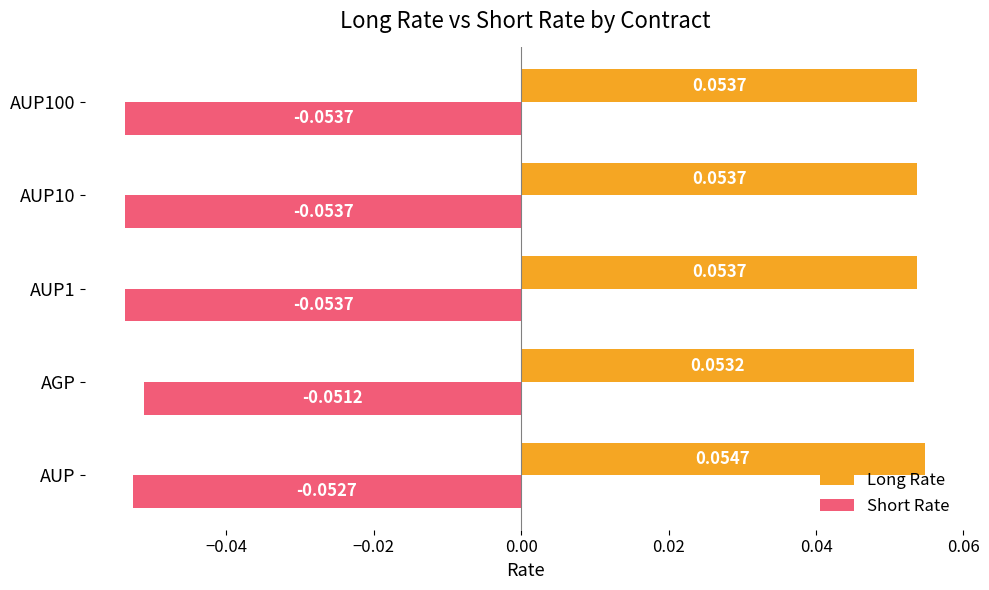

What is the sum of all Short Rate values?

-0.3